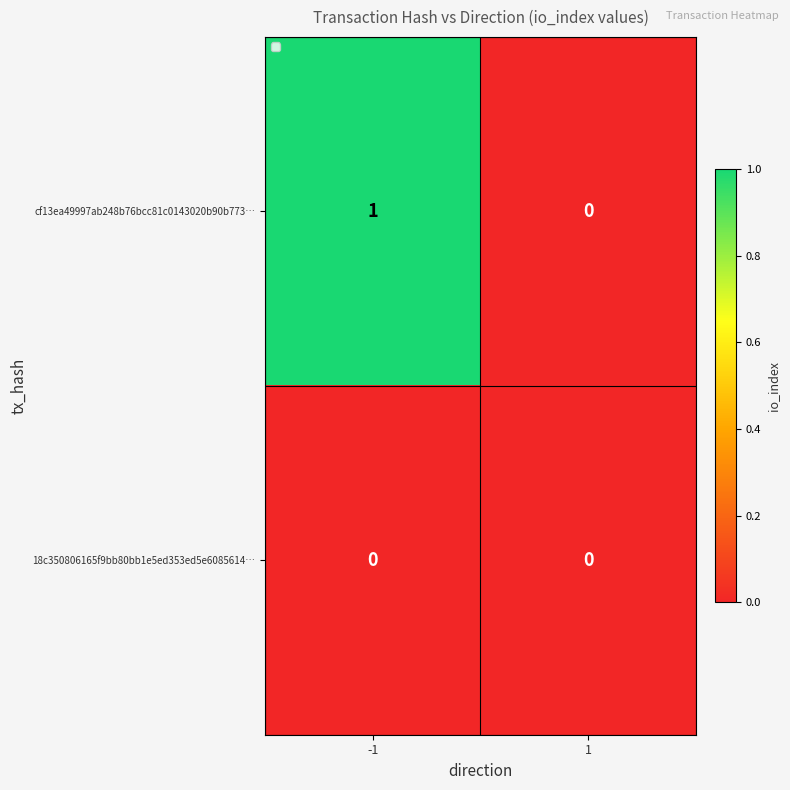

Reading right to left, list all the values displayed in this chart.

cf13ea49997ab248b76bcc81c0143020b90b773…: 1=0	-1=1
18c350806165f9bb80bb1e5ed353ed5e6085614…: 1=0	-1=0